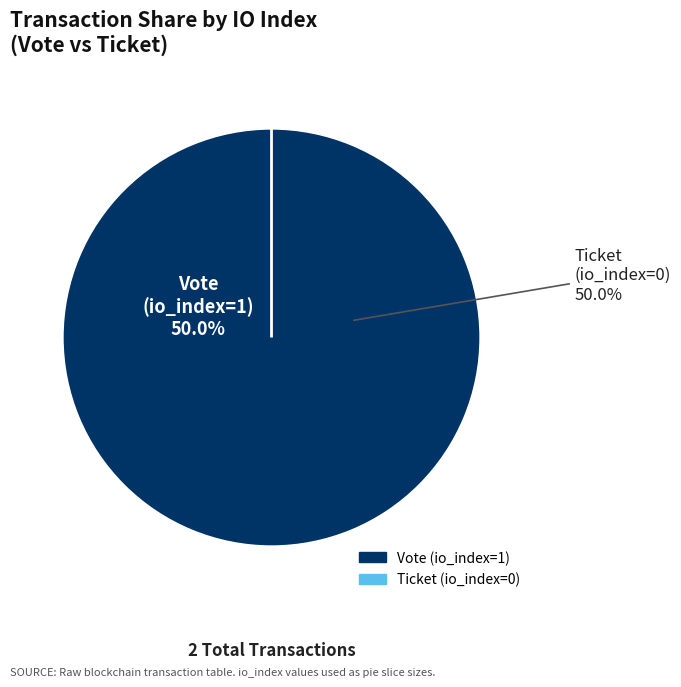

To the nearest percent, what is the difference between the largest and smallest slice percentages?

100%